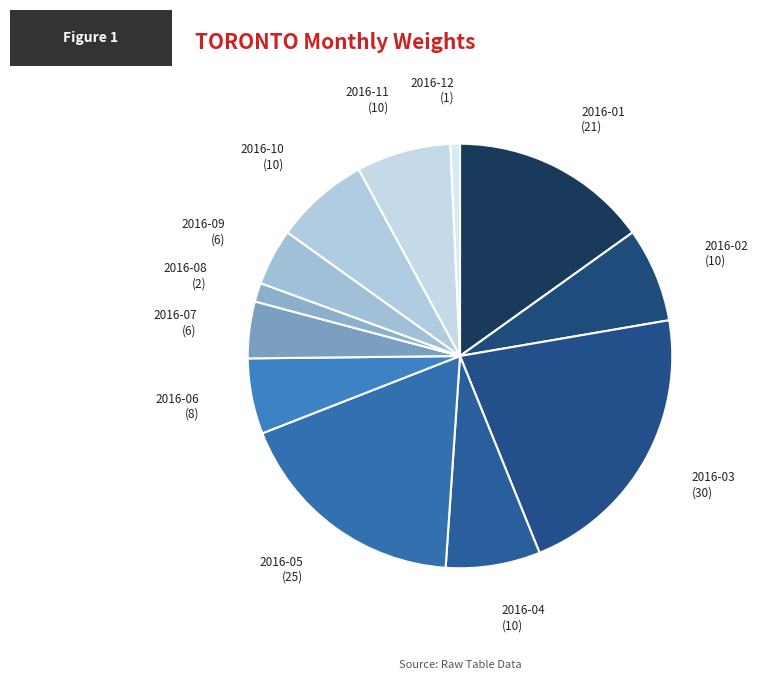

The 2016-06 slice represents 15% of the pie. True or false?

False